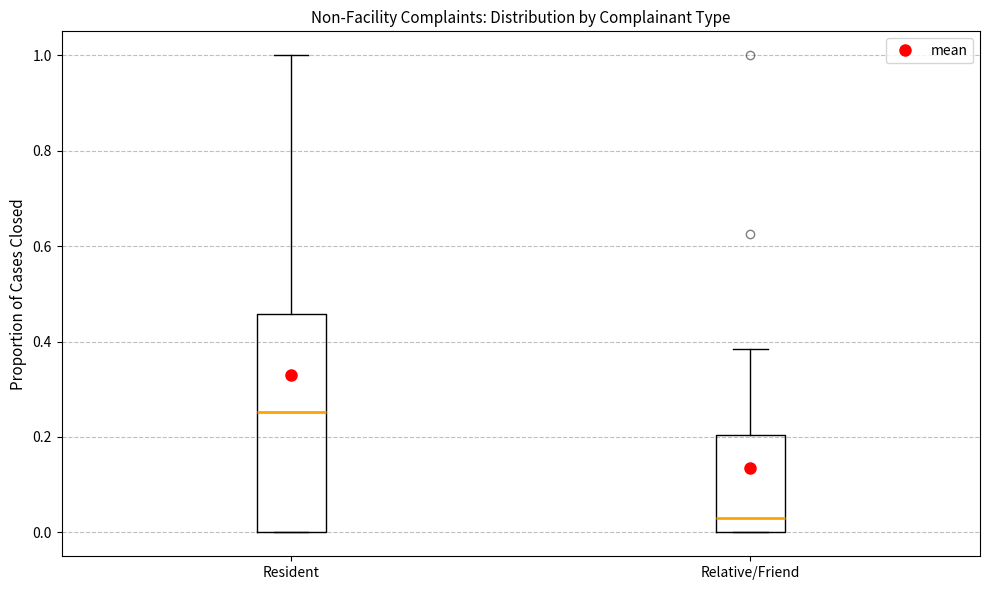

Reading left to right, read every box against the y-axis: the position of its median line, the range the box covers, and the ends of its whiskers. The values are not printed on the chart, so give them approximately, as read against the axis.

Resident: median 0.26, box 0.00 to 0.46, whiskers 0.00 to 1.00
Relative/Friend: median 0.04, box 0.00 to 0.20, whiskers 0.00 to 0.38